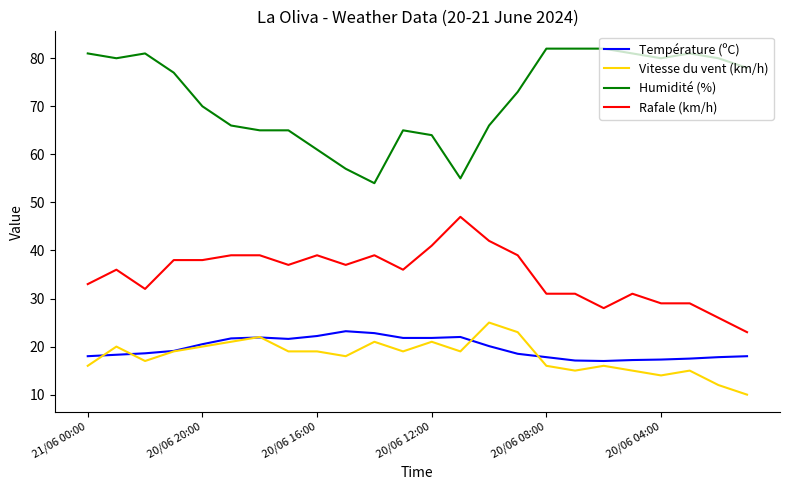

True or false: Humidité (%) and Température (ºC) cross at least once.

False